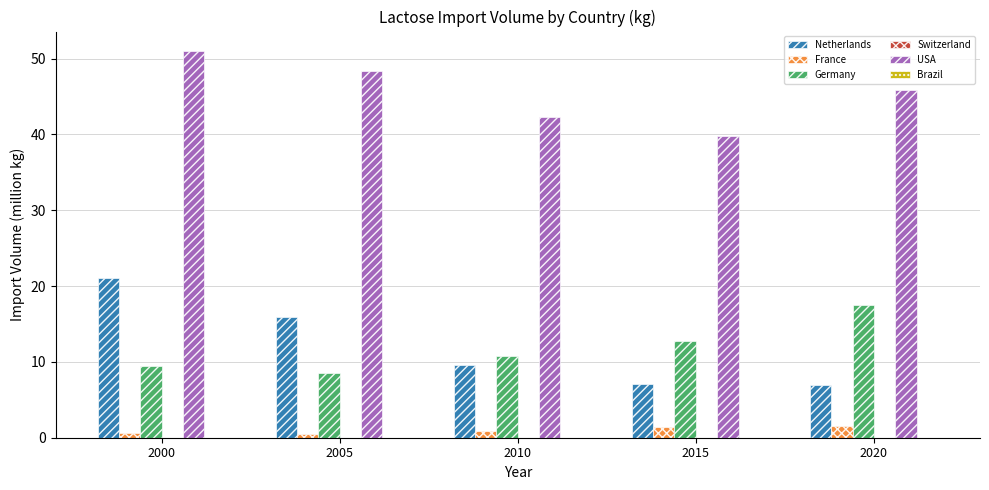

What is the maximum value shown in the chart?

51.0